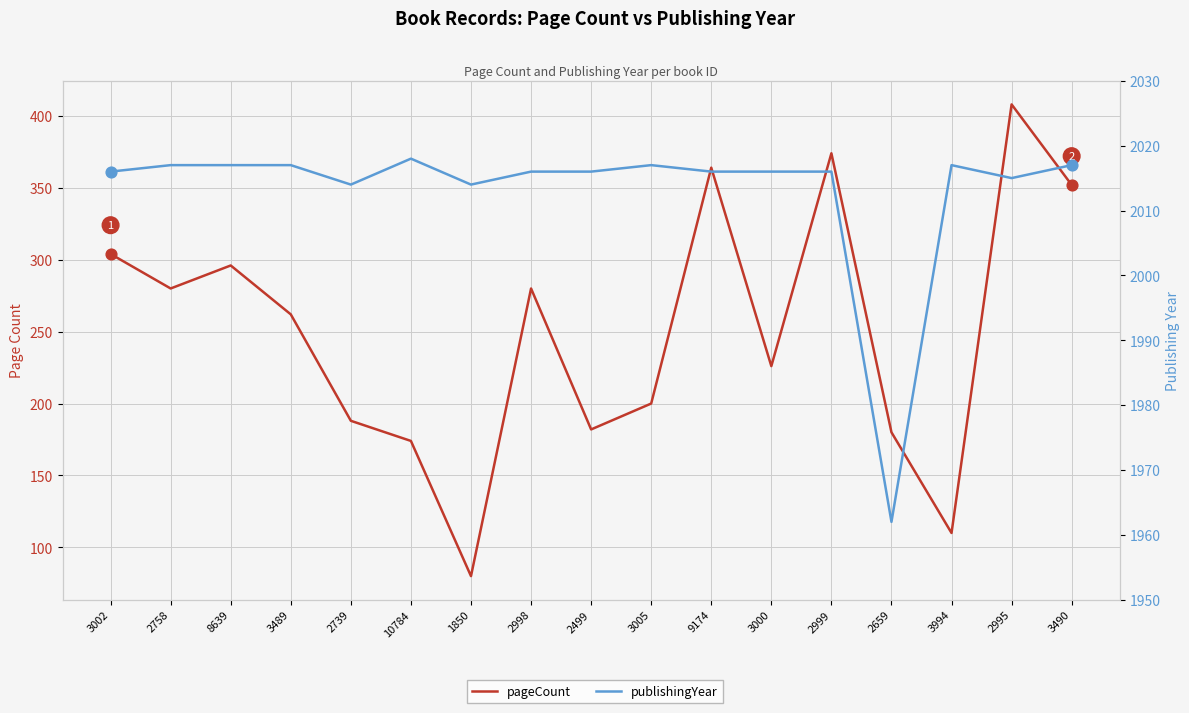

Which series has the largest total across all categories?

publishingYear